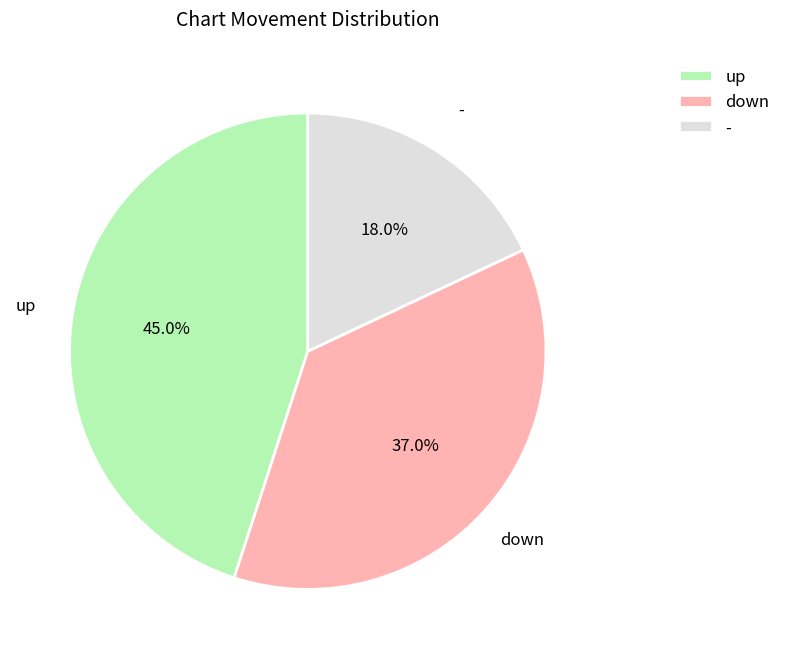

Count the number of slices in the pie.

3